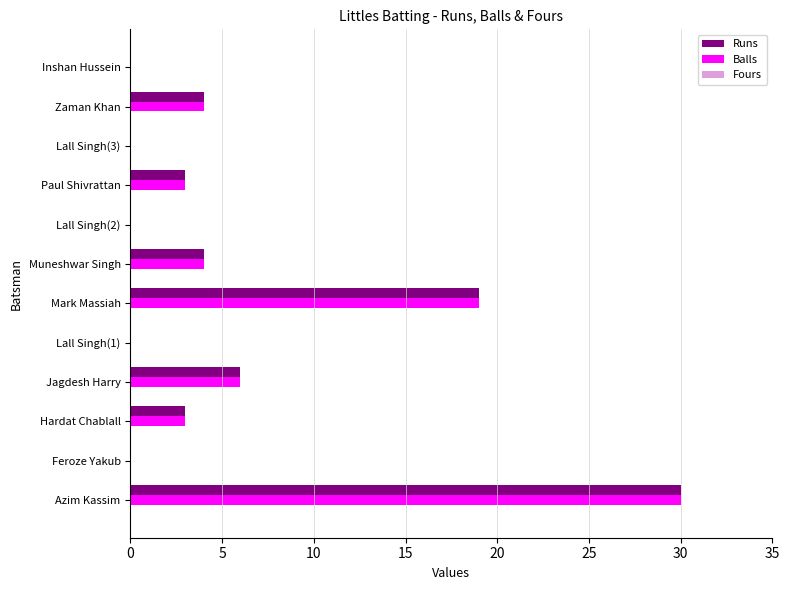

What is the total value across all series at Jagdesh Harry?

12